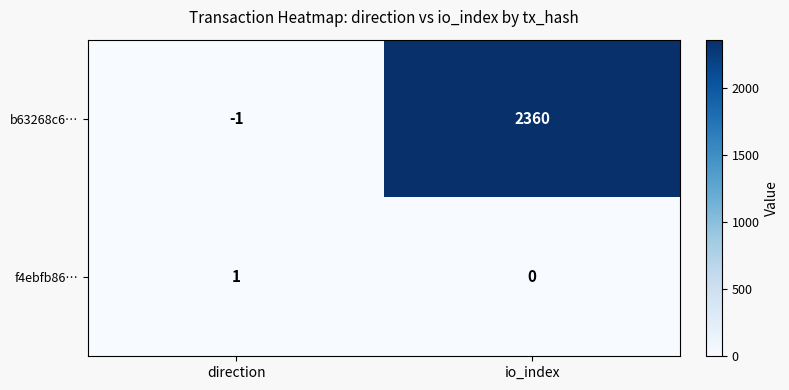

The f4ebfb86… series shows 1 at io_index. True or false?

False